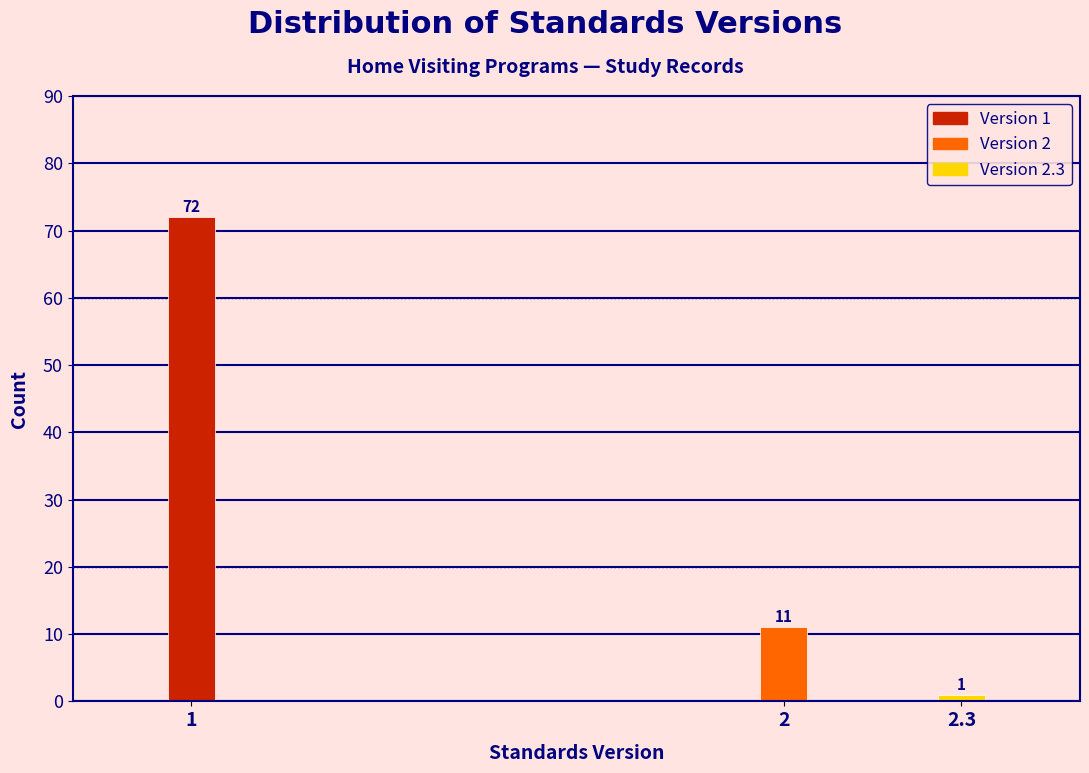

Reading right to left, extract all data points from this chart.

2.3=1	2=11	1=72